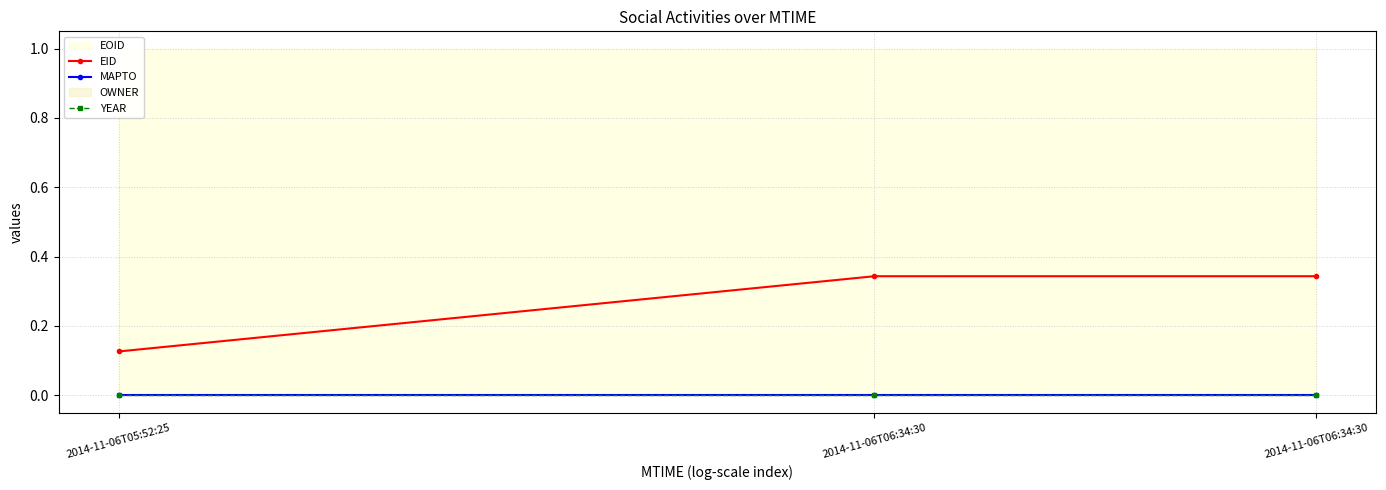

Which has a higher value, 2014-11-06T06:34:30 or 2014-11-06T05:52:25?

2014-11-06T06:34:30